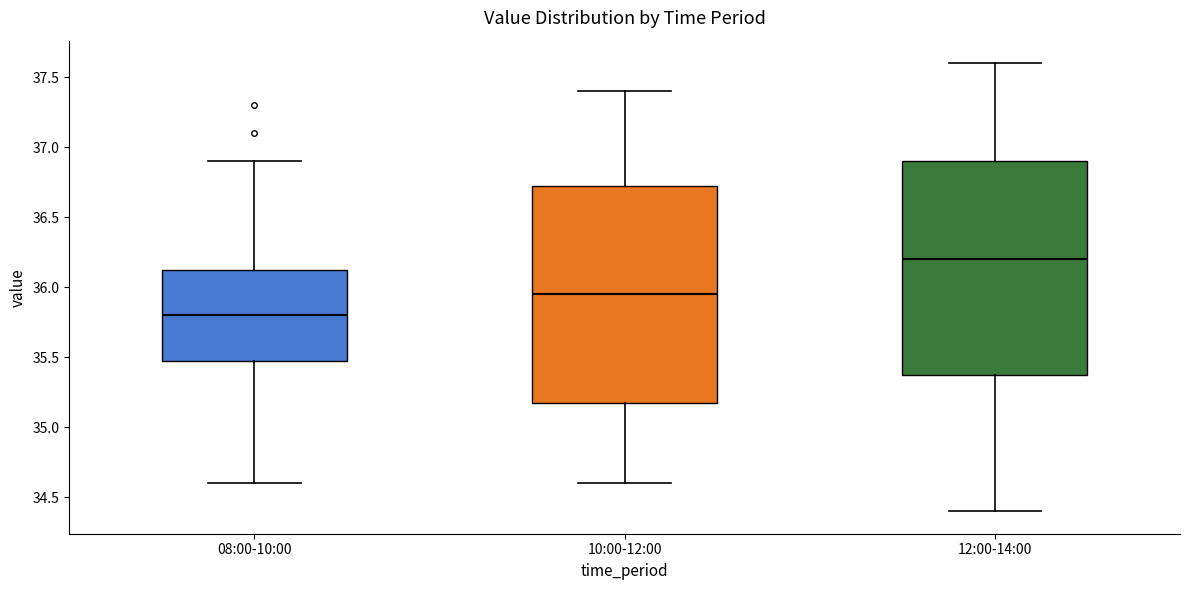

Where does the lower whisker of the box for 10:00-12:00 end on the y-axis? The values are not printed on the chart, so give them approximately, as read against the axis.

34.60